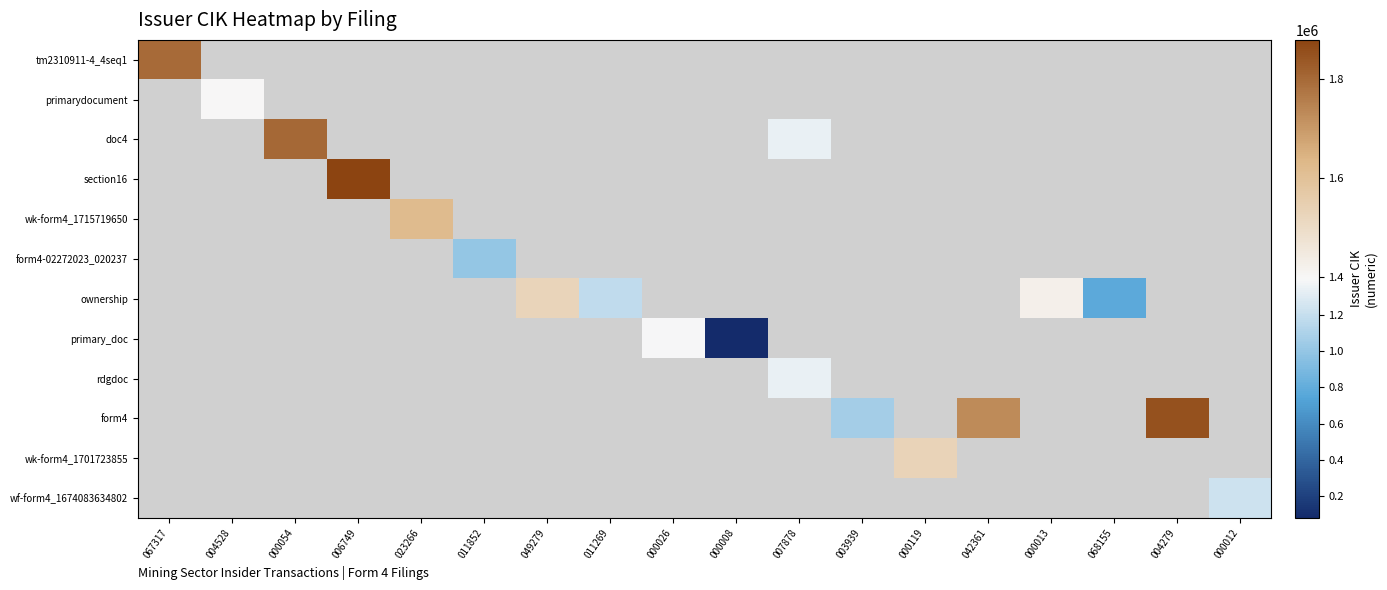

At which category does the chart reach its peak across all series?

006749